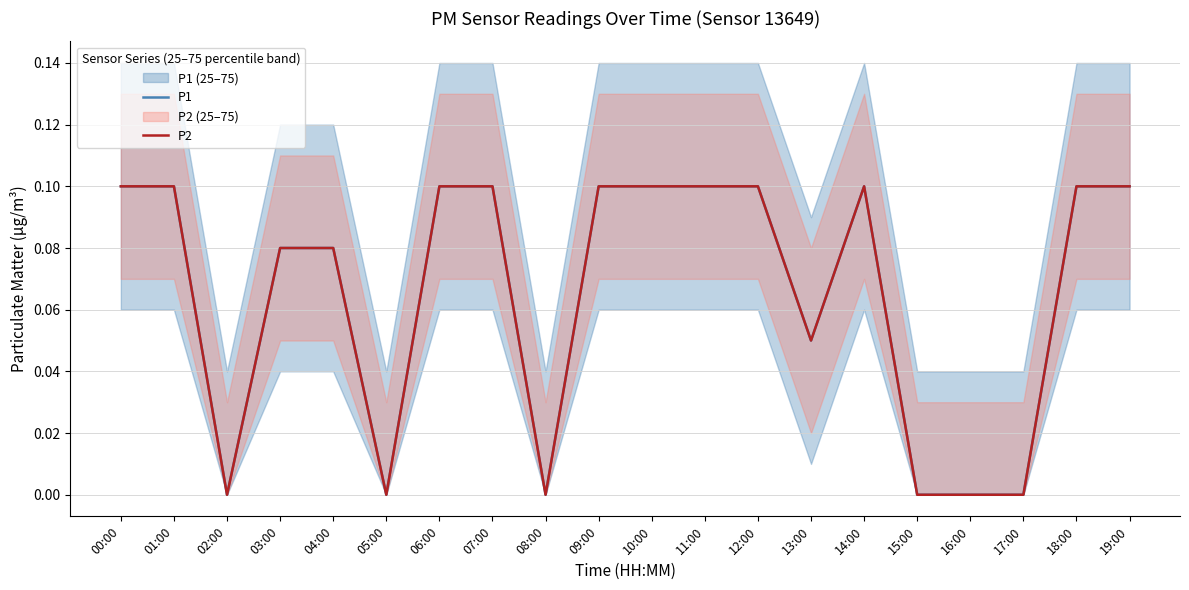

Does the chart display data point markers on the line(s)?

No